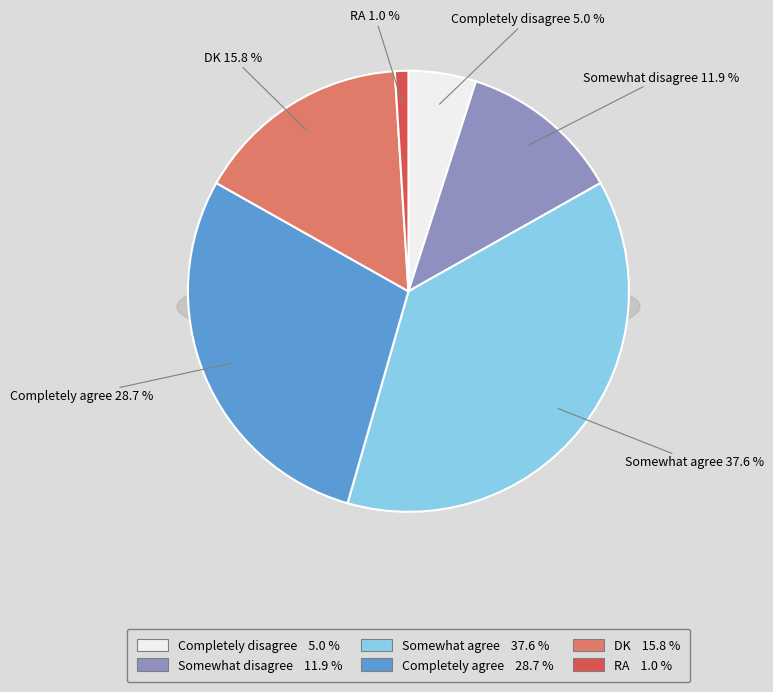

The Completely agree slice represents 29% of the pie. True or false?

True